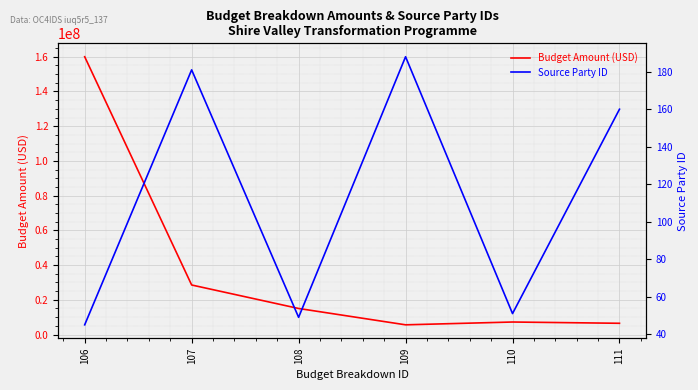

Which series has the largest range (max minus min)?

Budget Amount (USD)